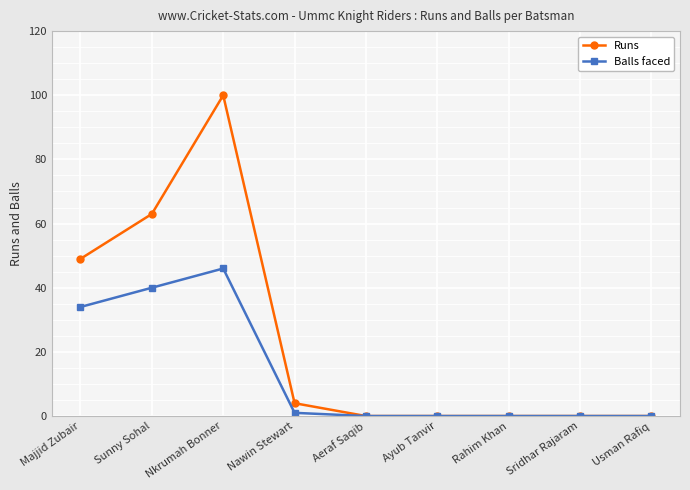

What position from the left is Majjid Zubair?

1